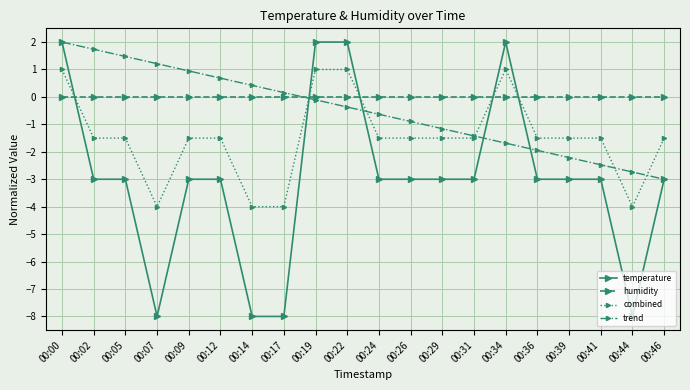

After their last crossing, which series has the higher values: combined or temperature?

combined